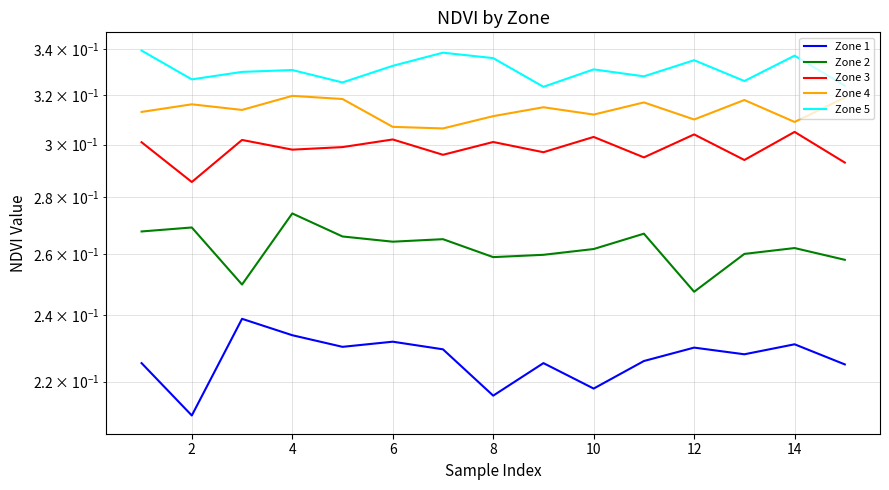

At how many categories does at least one series exceed 0?

15